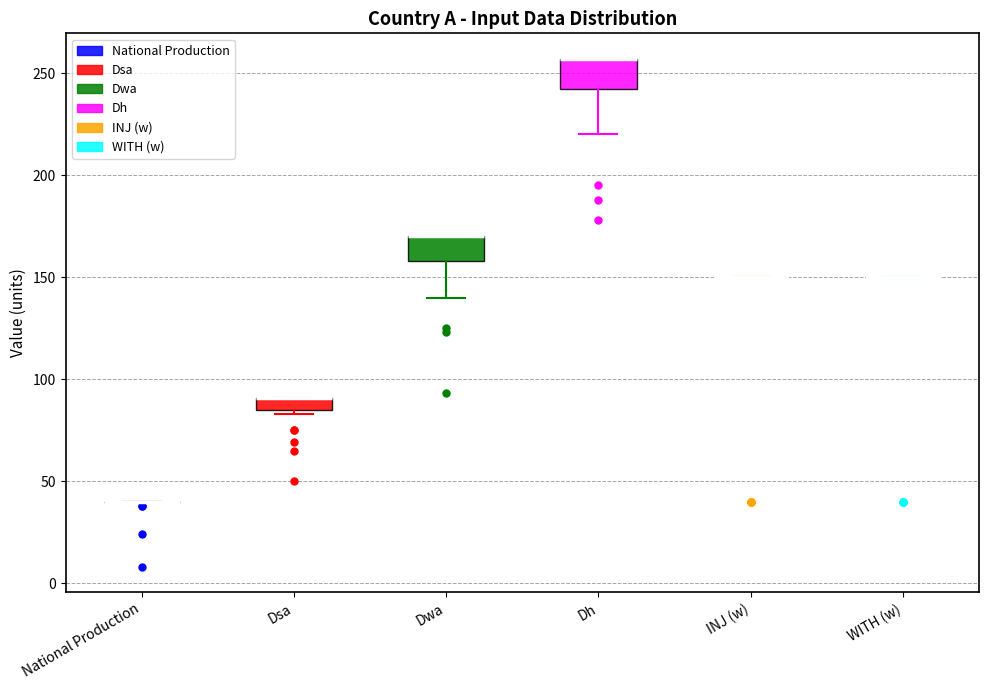

Where does the lower whisker of the box for Dwa end on the y-axis? The values are not printed on the chart, so give them approximately, as read against the axis.

140